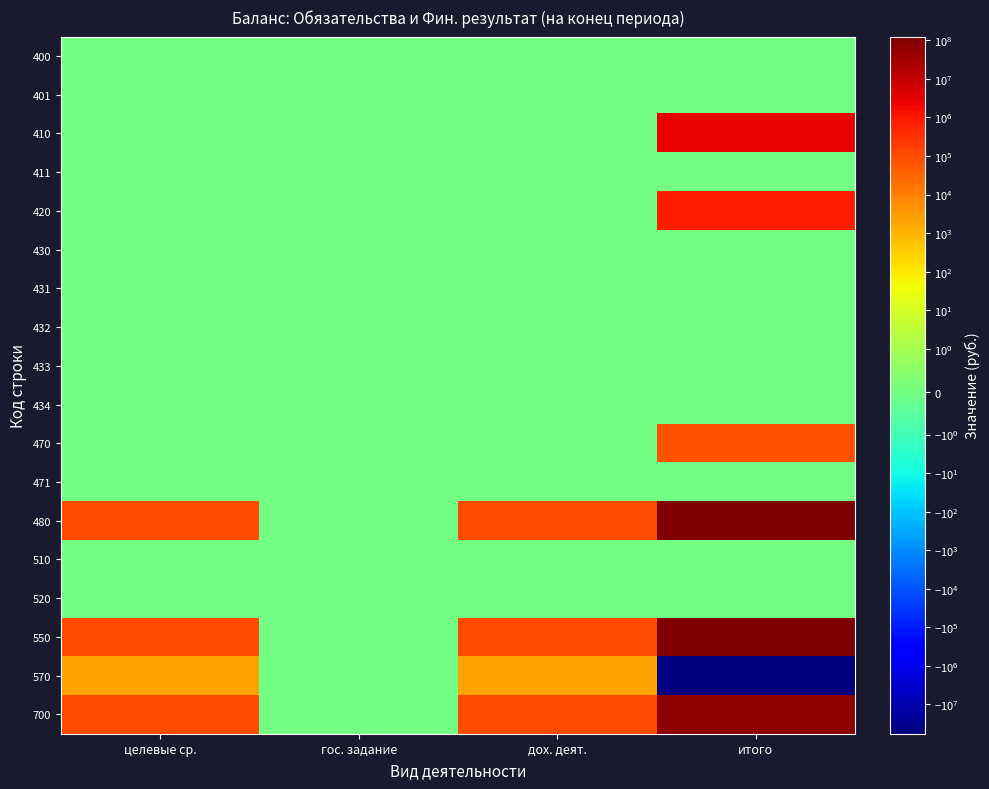

Count the number of categories in the chart.

4